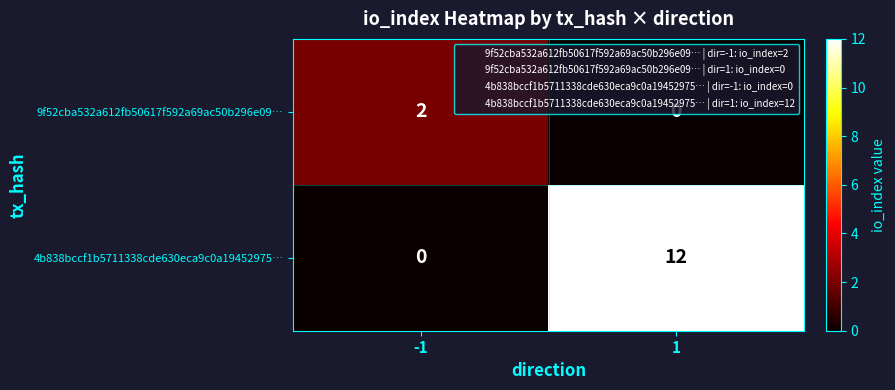

List the labels in order of 9f52cba532a612fb50617f592a69ac50b296e09… value, largest first.

-1, 1